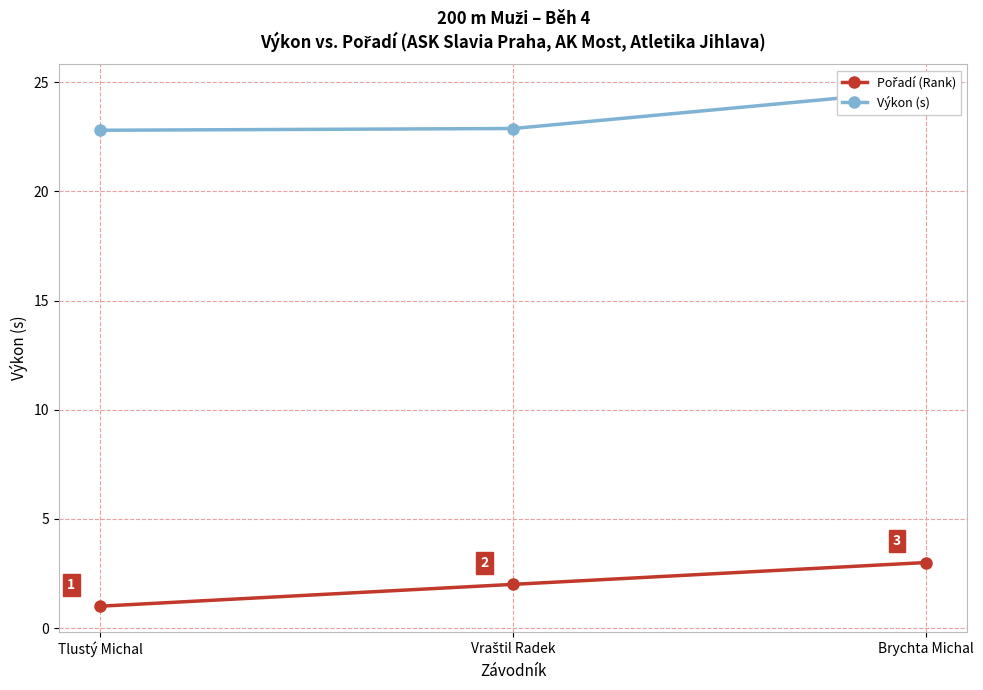

Reading left to right, what are all the values shown in this chart?

Pořadí (Rank): Tlustý Michal=1.0	Vraštil Radek=2.0	Brychta Michal=3.0
Výkon (s): Tlustý Michal=22.8	Vraštil Radek=22.9	Brychta Michal=24.6